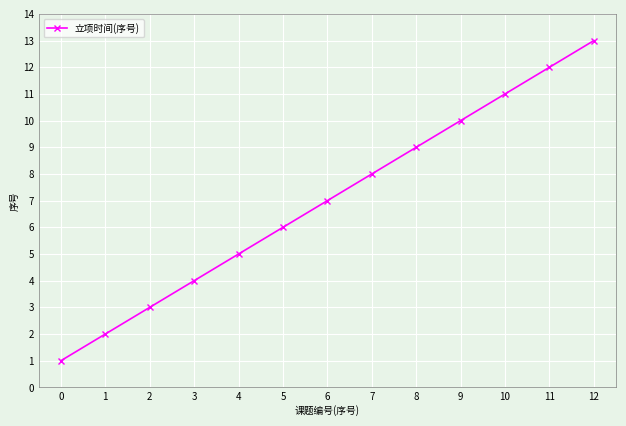

Which has a higher value, 7 or 8?

8